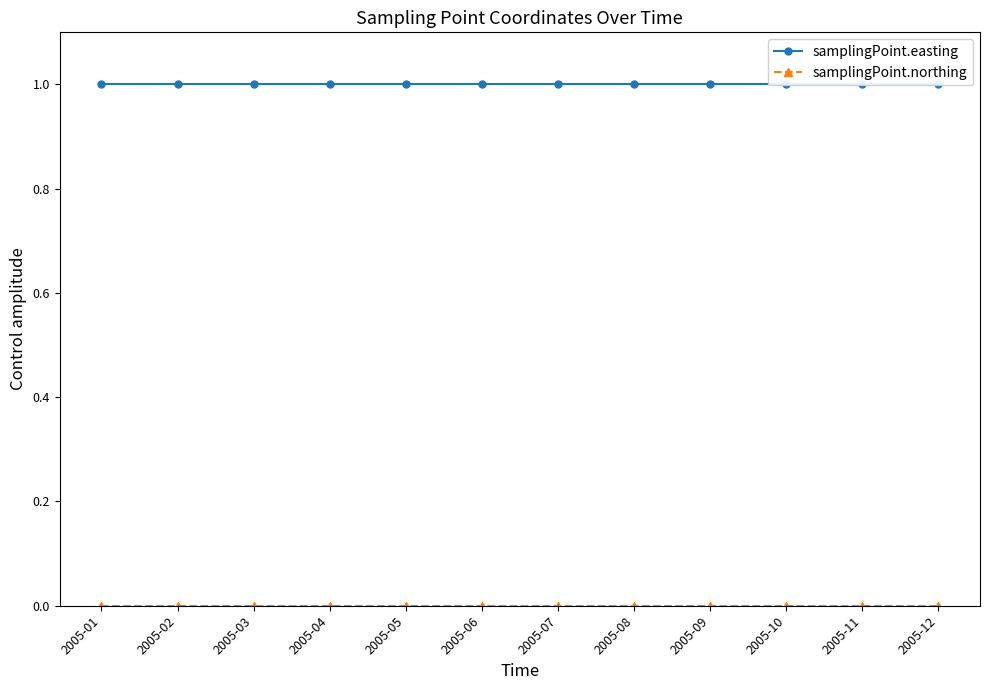

What is the sum of the samplingPoint.easting values at 2005-05 and 2005-02?

2